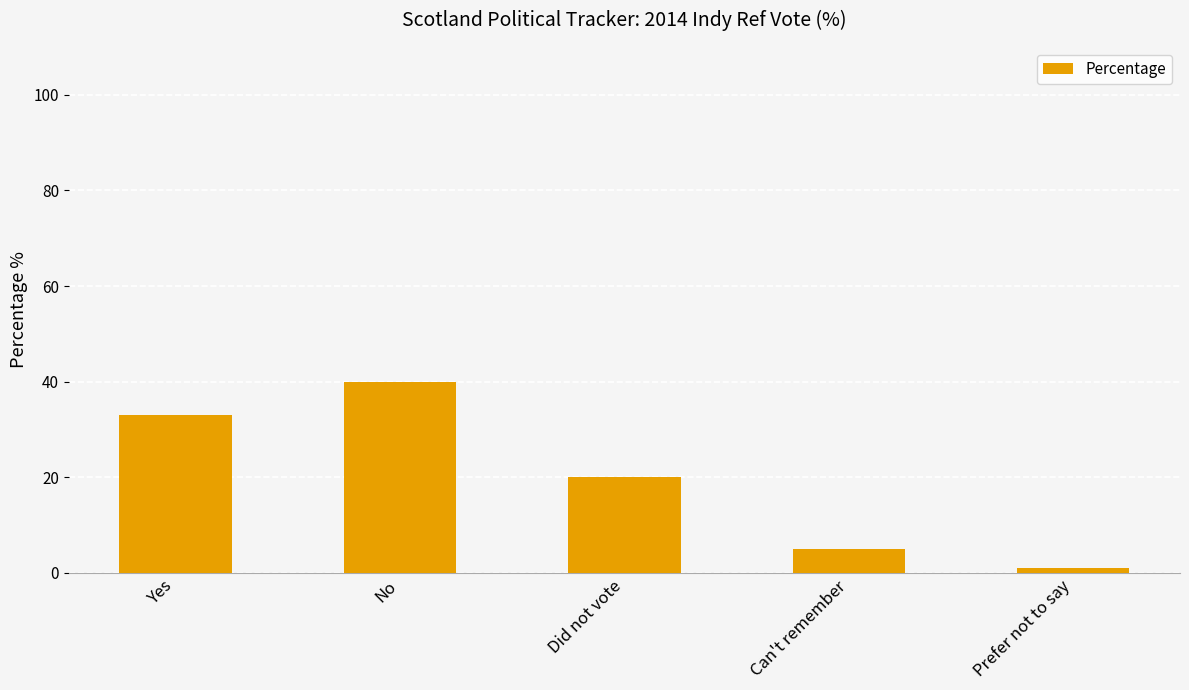

Are the bars grouped side by side (vs. stacked)?

No